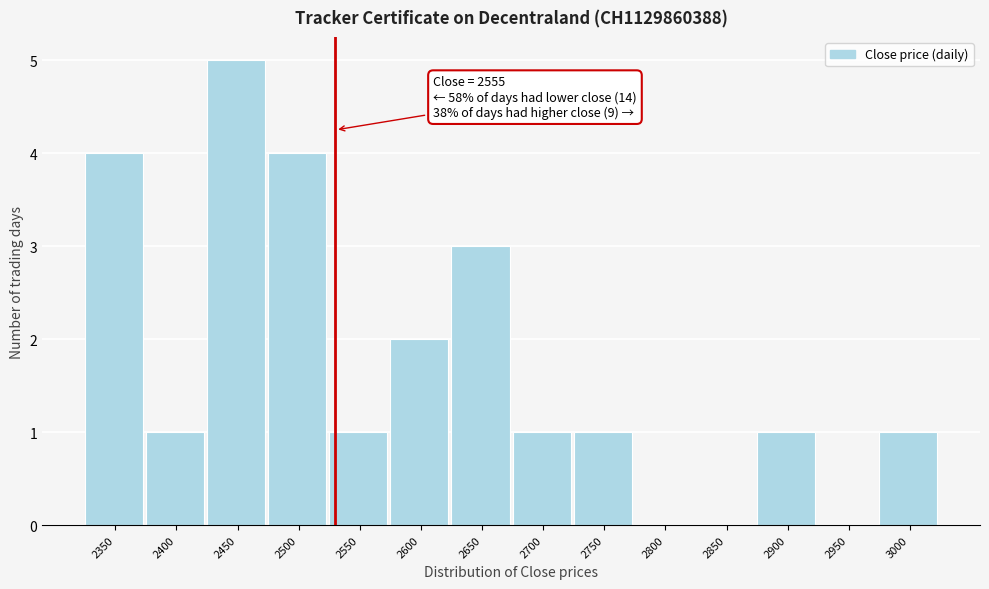

Reading left to right, what are all the values shown in this chart?

2350=4	2400=1	2450=5	2500=4	2550=1	2600=2	2650=3	2700=1	2750=1	2800=0	2850=0	2900=1	2950=0	3000=1